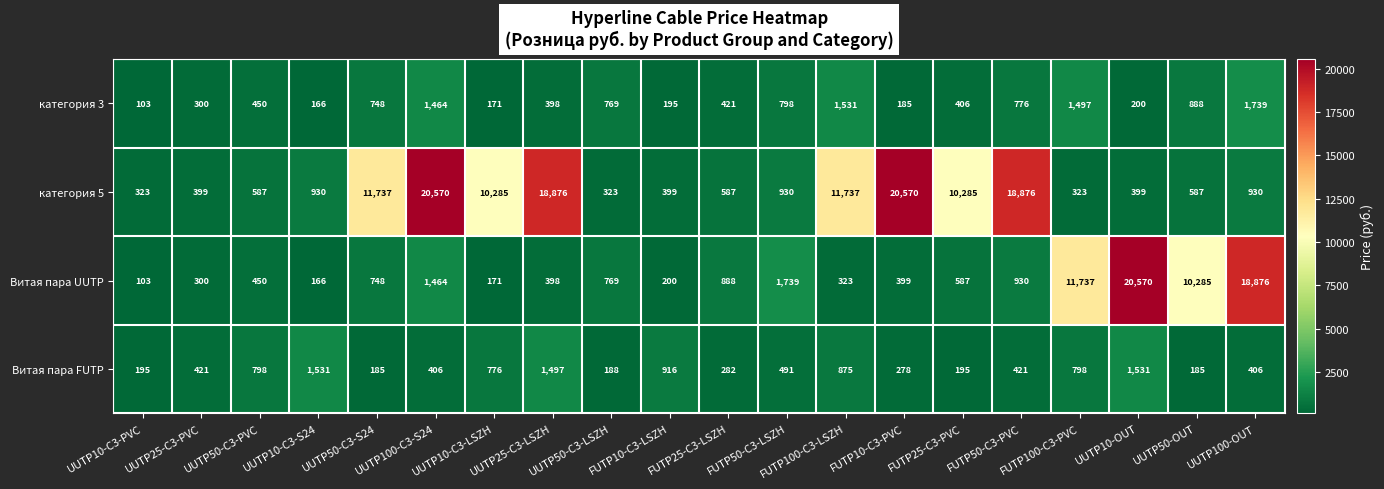

What is the difference between the highest and lowest values at UUTP25-C3-LSZH?

18478